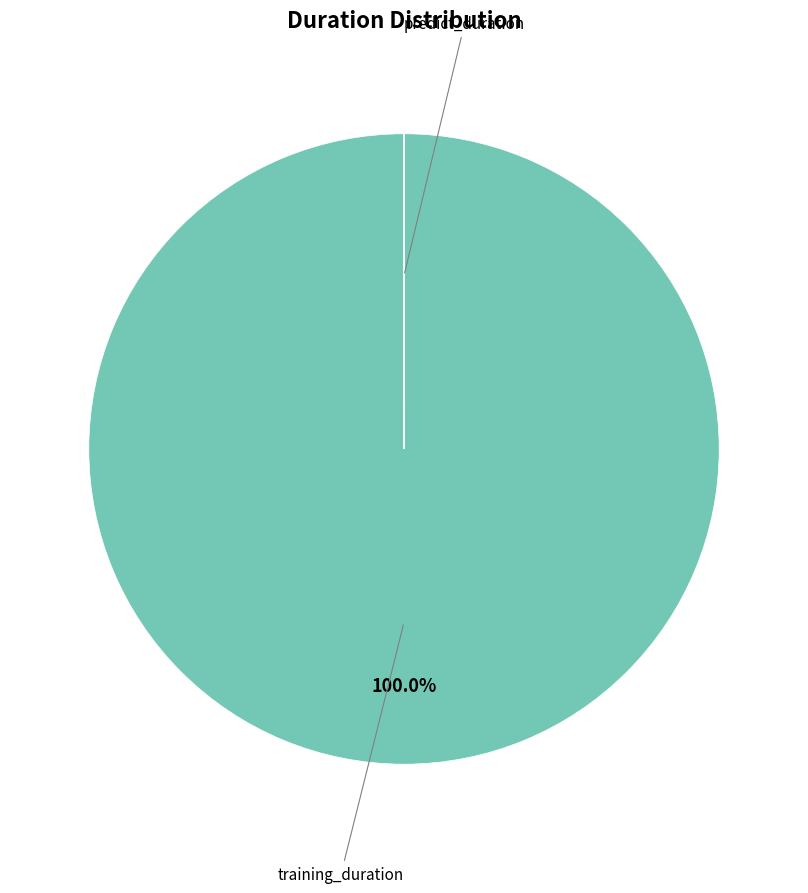

Is there a majority slice in this chart?

Yes